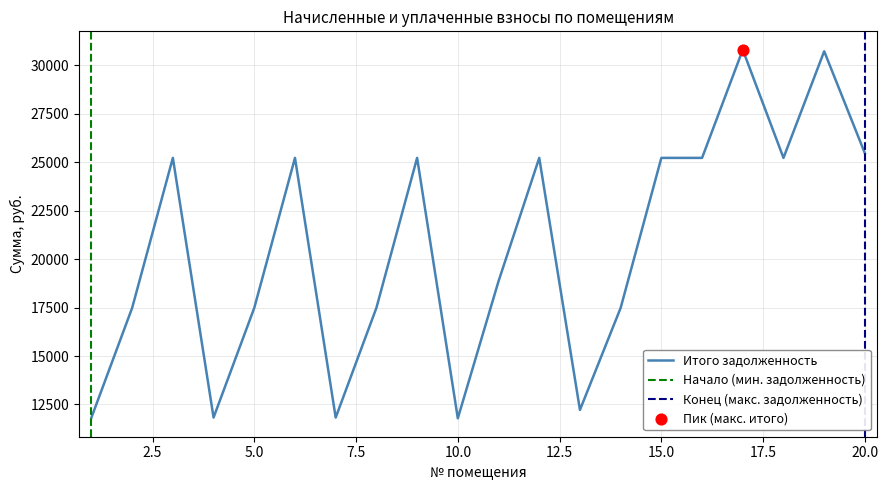

At which category is the sum across all series the highest?

17